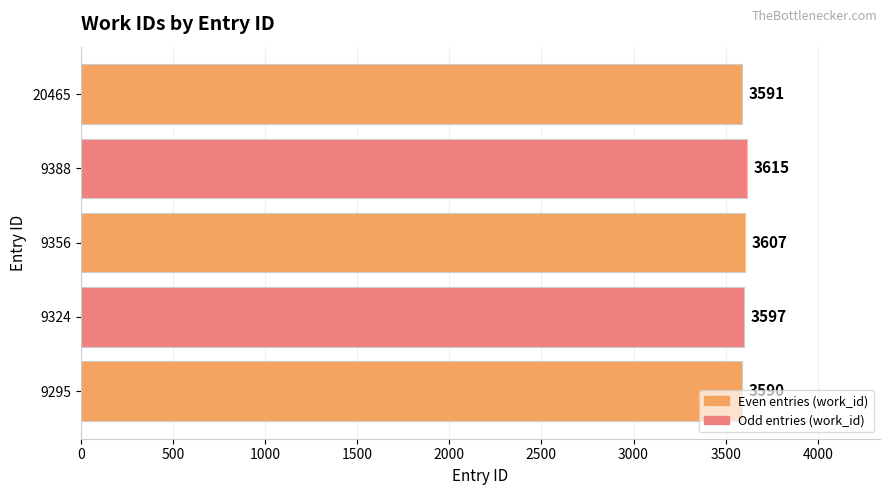

Which has a higher value, 9295 or 9356?

9356